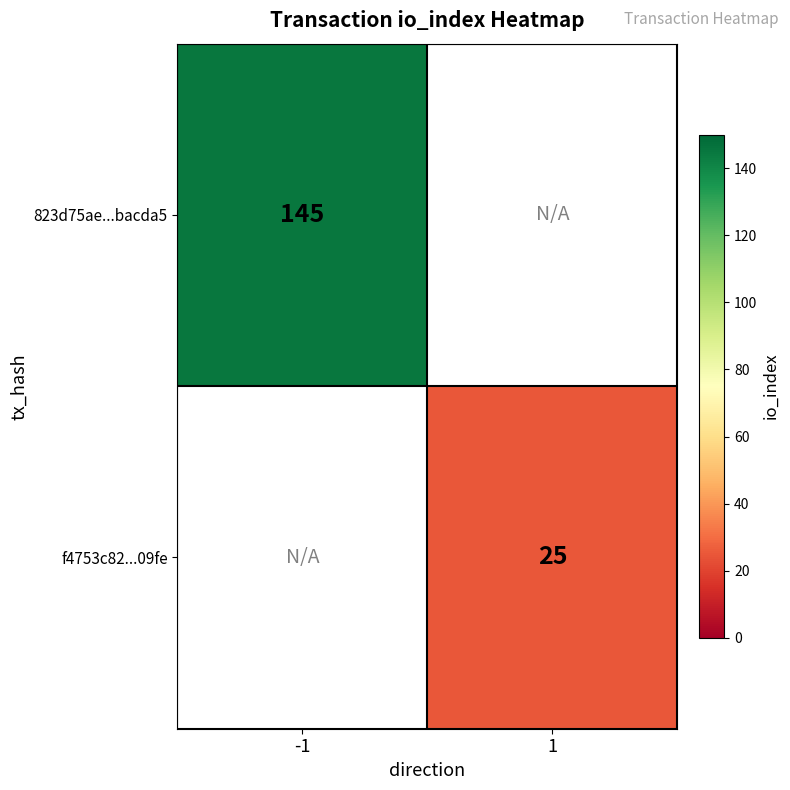

Is the value of f4753c82...09fe at 1 greater than the value of 823d75ae...bacda5 at -1?

No